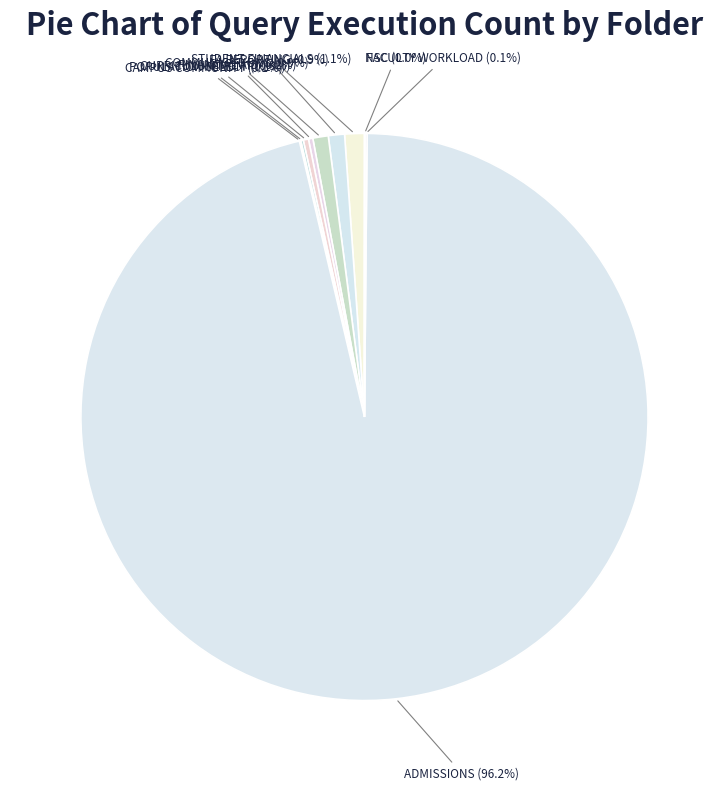

Which slice represents more than half of the pie?

ADMISSIONS